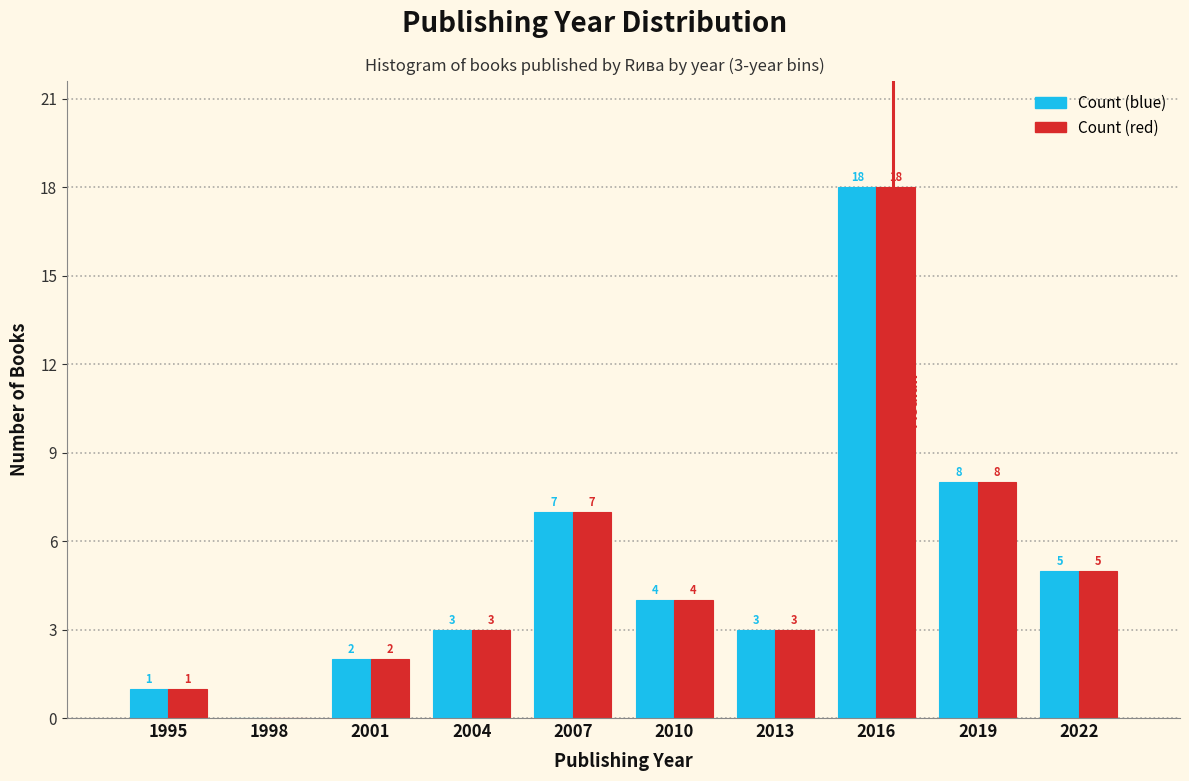

Reading left to right, what are all the values shown in this chart?

Count (blue): 1995=1	1998=0	2001=2	2004=3	2007=7	2010=4	2013=3	2016=18	2019=8	2022=5
Count (red): 1995=1	1998=0	2001=2	2004=3	2007=7	2010=4	2013=3	2016=18	2019=8	2022=5